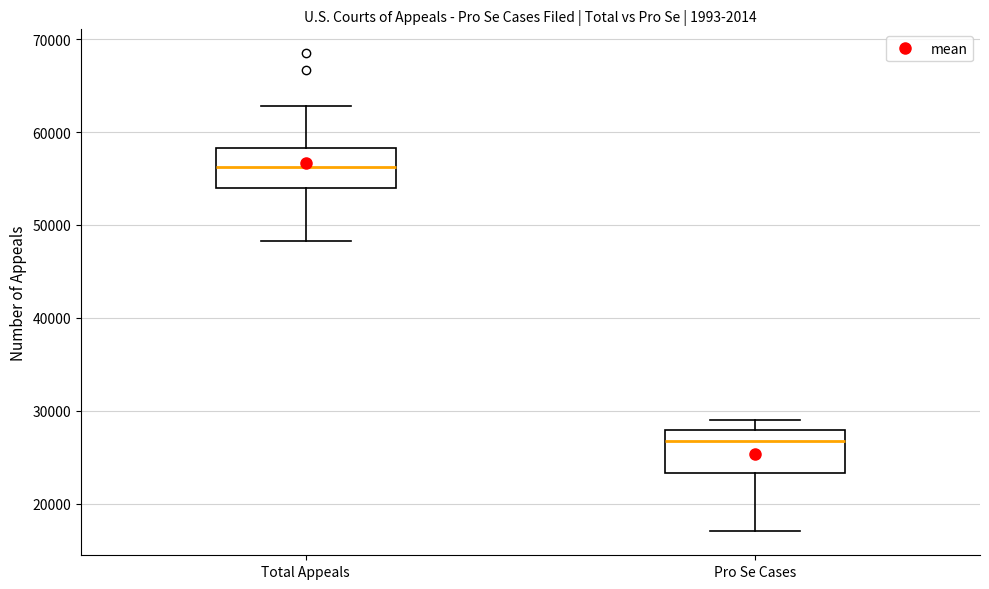

Reading left to right, read every box against the y-axis: the position of its median line, the range the box covers, and the ends of its whiskers. The values are not printed on the chart, so give them approximately, as read against the axis.

Total Appeals: median 56000, box 54000 to 58000, whiskers 48000 to 63000
Pro Se Cases: median 27000, box 23000 to 28000, whiskers 17000 to 29000